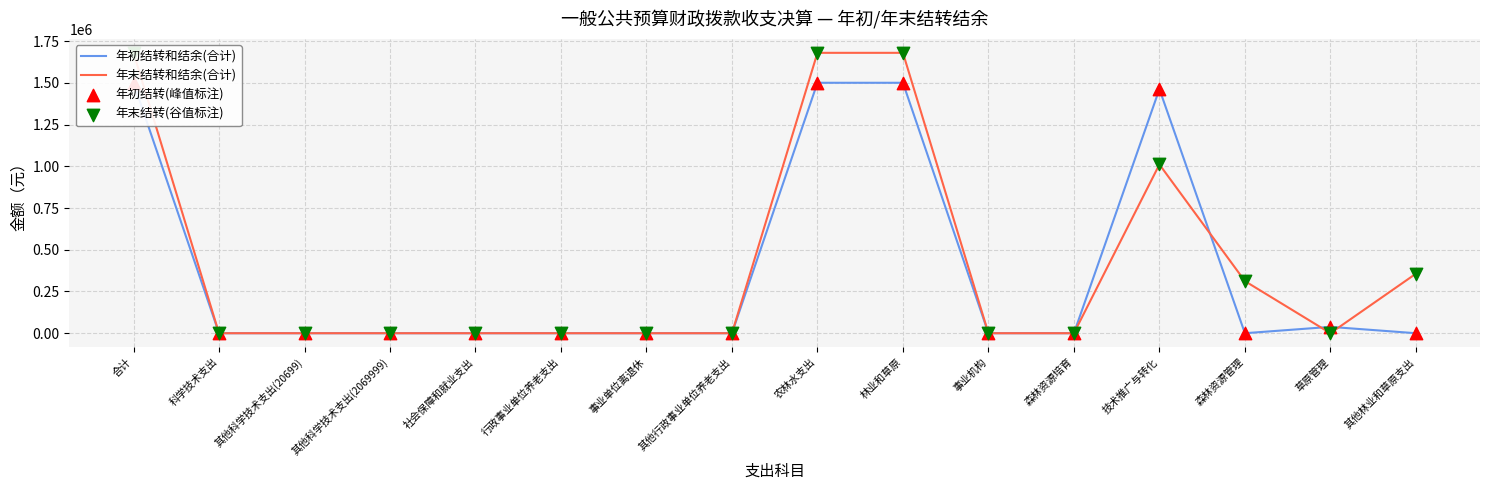

Is the value of 年末结转(谷值标注) at 农林水支出 greater than the value of 年初结转(峰值标注) at 社会保障和就业支出?

Yes